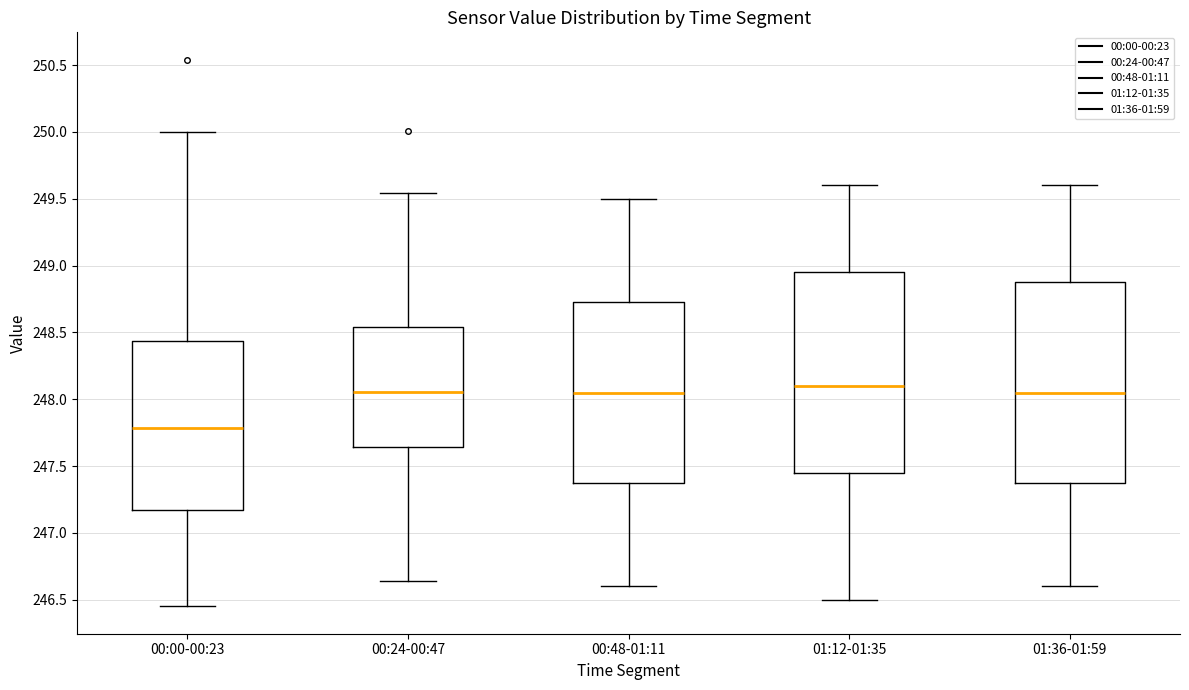

Reading left to right, read every box against the y-axis: the position of its median line, the range the box covers, and the ends of its whiskers. The values are not printed on the chart, so give them approximately, as read against the axis.

00:00-00:23: median 247.80, box 247.15 to 248.45, whiskers 246.45 to 250.00
00:24-00:47: median 248.05, box 247.65 to 248.55, whiskers 246.65 to 249.55
00:48-01:11: median 248.05, box 247.40 to 248.75, whiskers 246.60 to 249.50
01:12-01:35: median 248.10, box 247.45 to 248.95, whiskers 246.50 to 249.60
01:36-01:59: median 248.05, box 247.40 to 248.90, whiskers 246.60 to 249.60